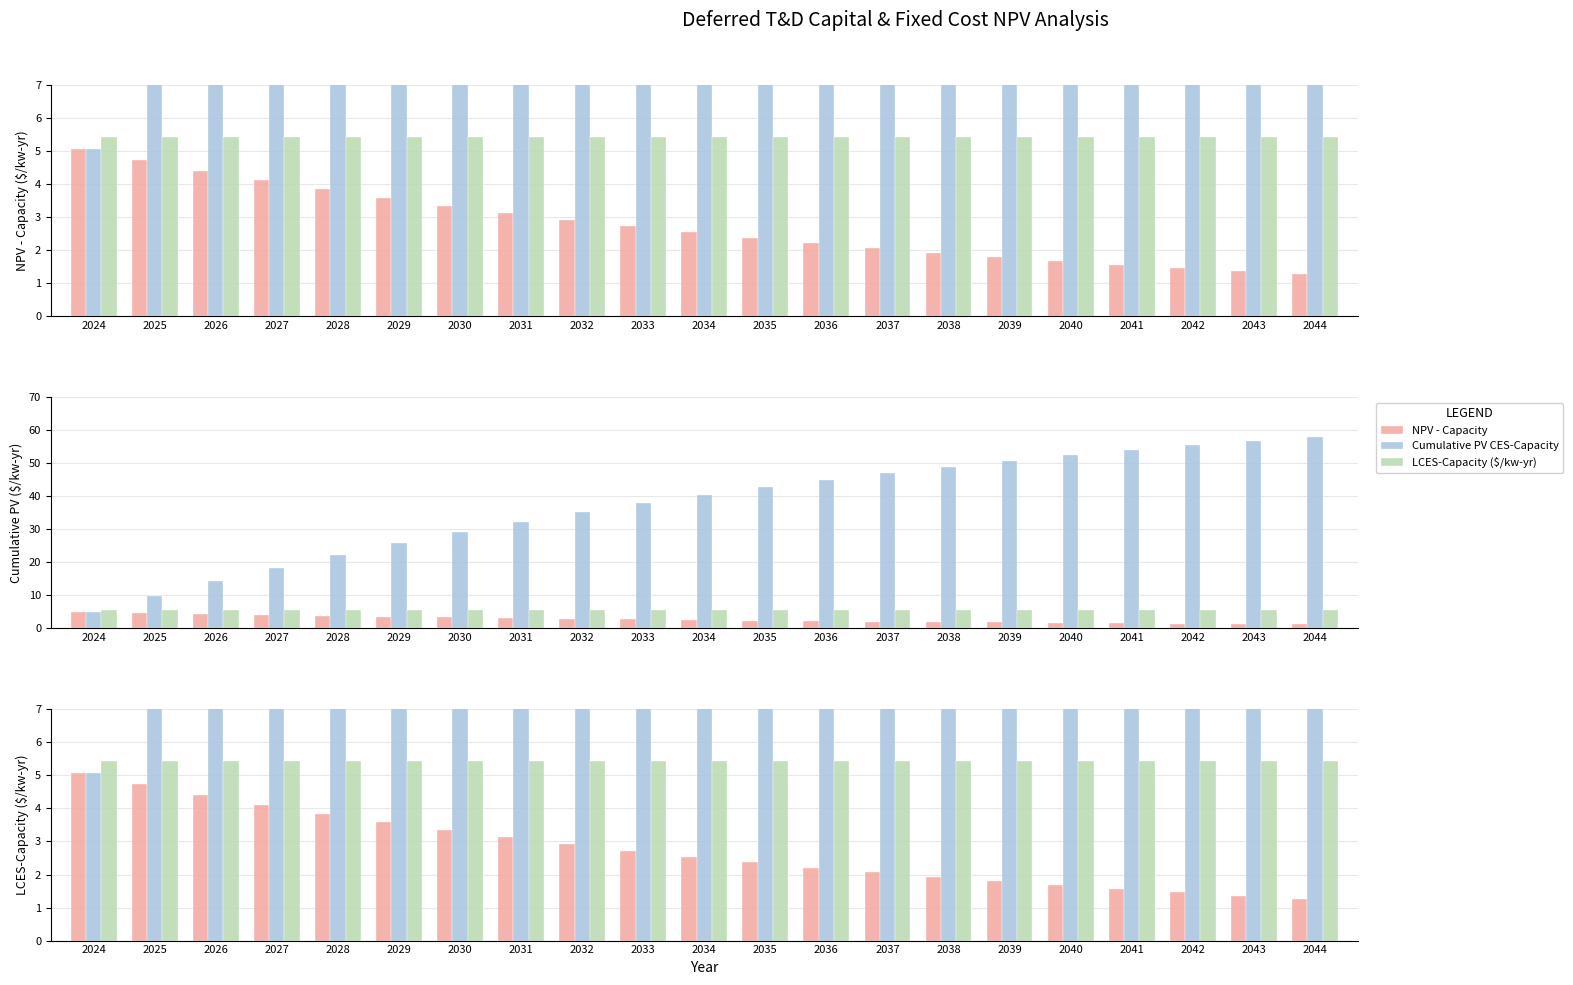

What is the average value of the LCES-Capacity ($/kw-yr) series?

5.4